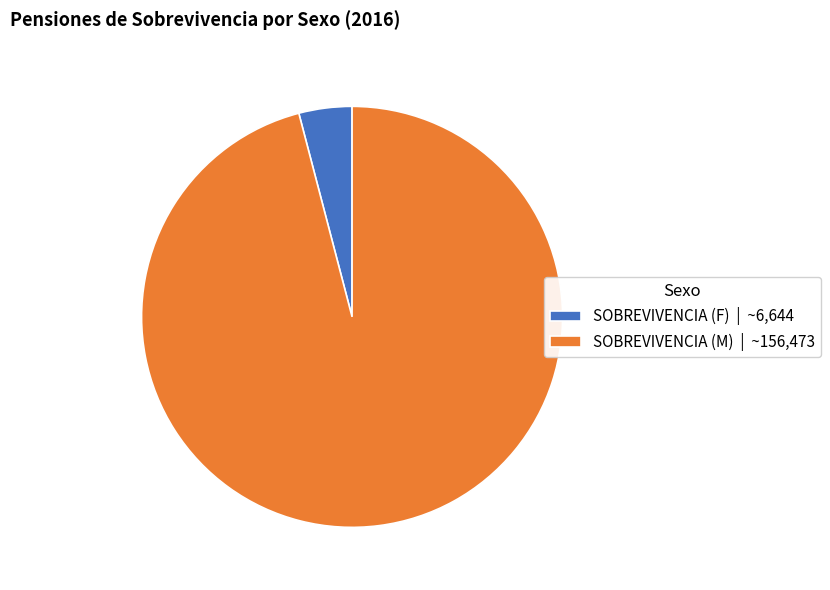

The SOBREVIVENCIA (M) | ~156,473 slice represents 84% of the pie. True or false?

False